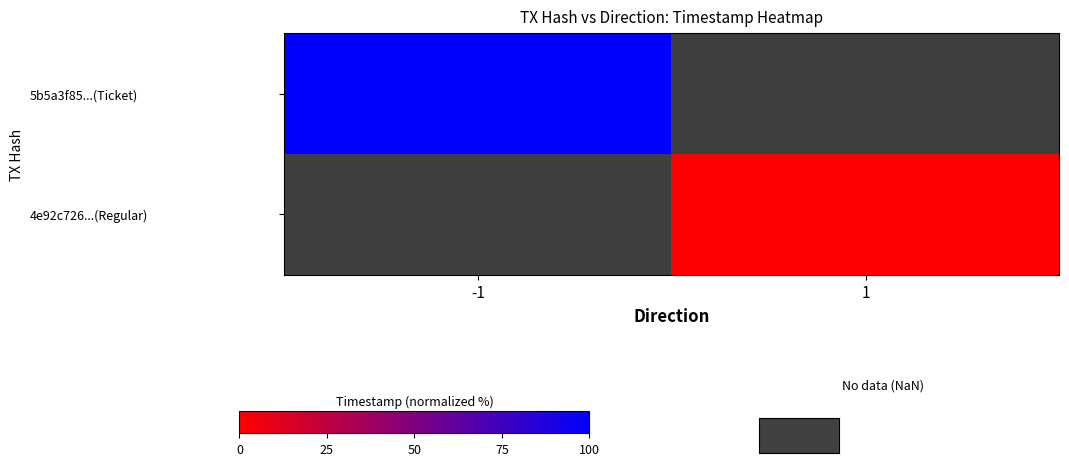

At -1, list the series in order from largest to smallest.

5b5a3f85...(Ticket), 4e92c726...(Regular)